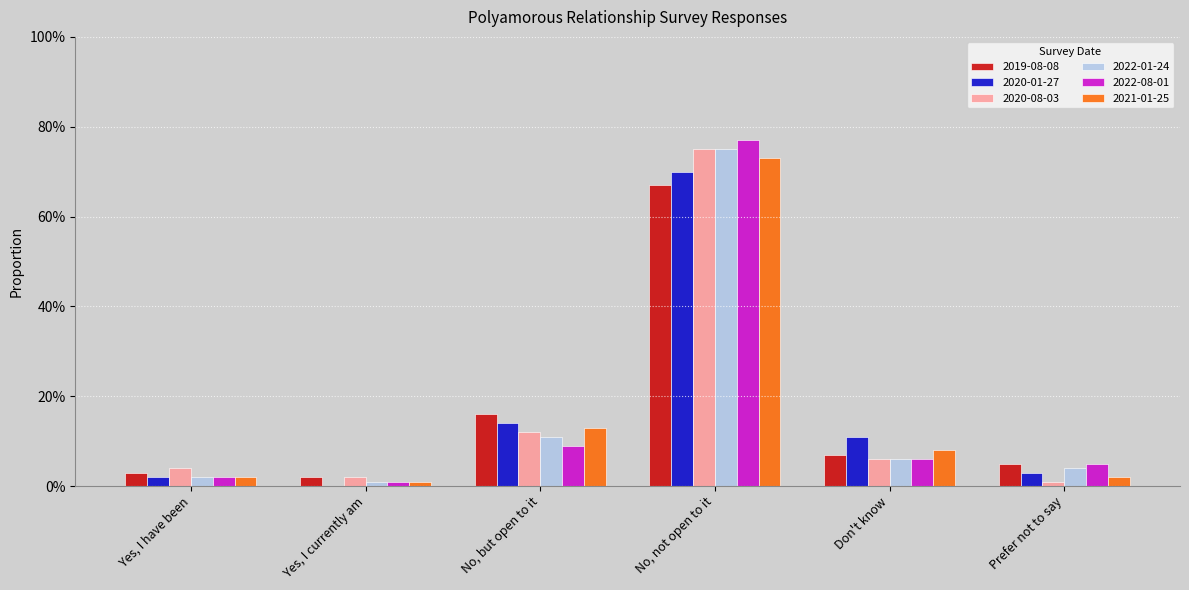

What is the label of the 5th bar from the left?

Don't know